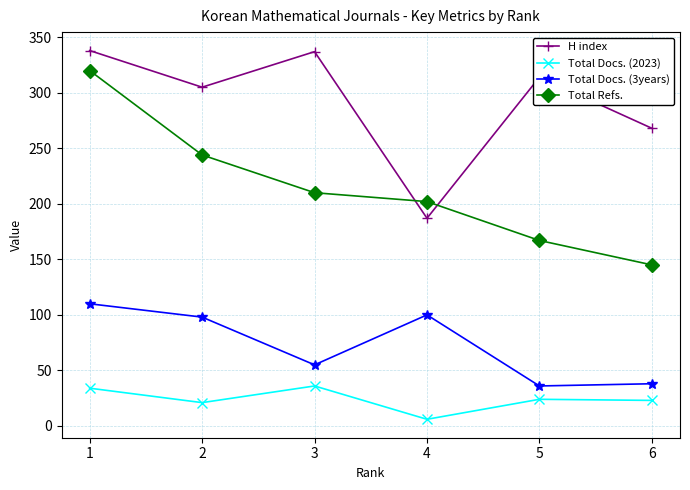

True or false: Total Docs. (3years) has a value of 98 at 2.

True